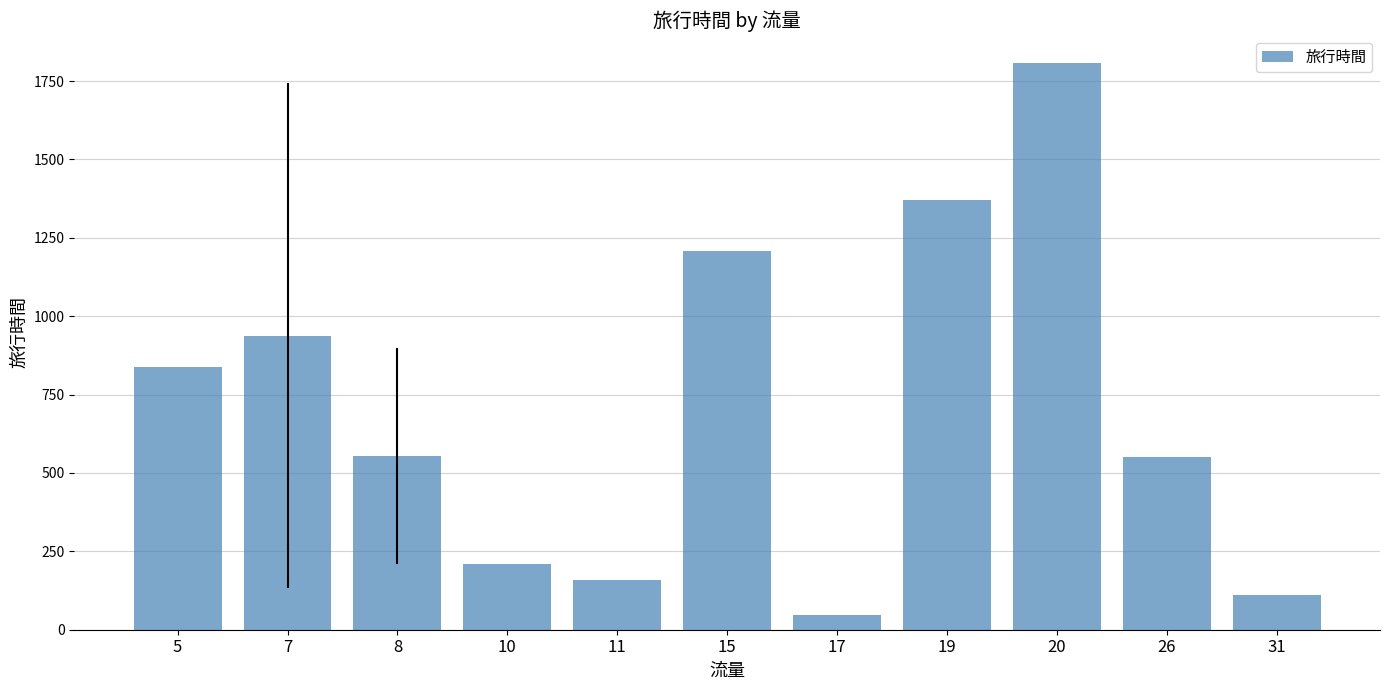

How many values are below 553?

5